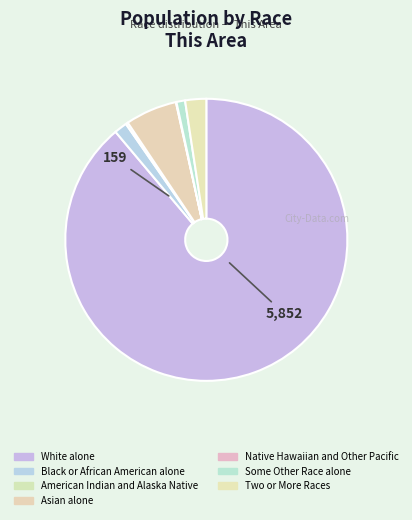

Does White alone account for over 50% of the chart?

Yes